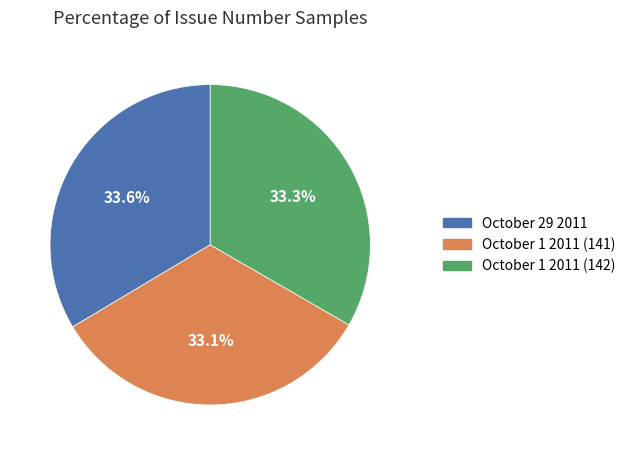

To the nearest percent, what is the average slice percentage?

33%